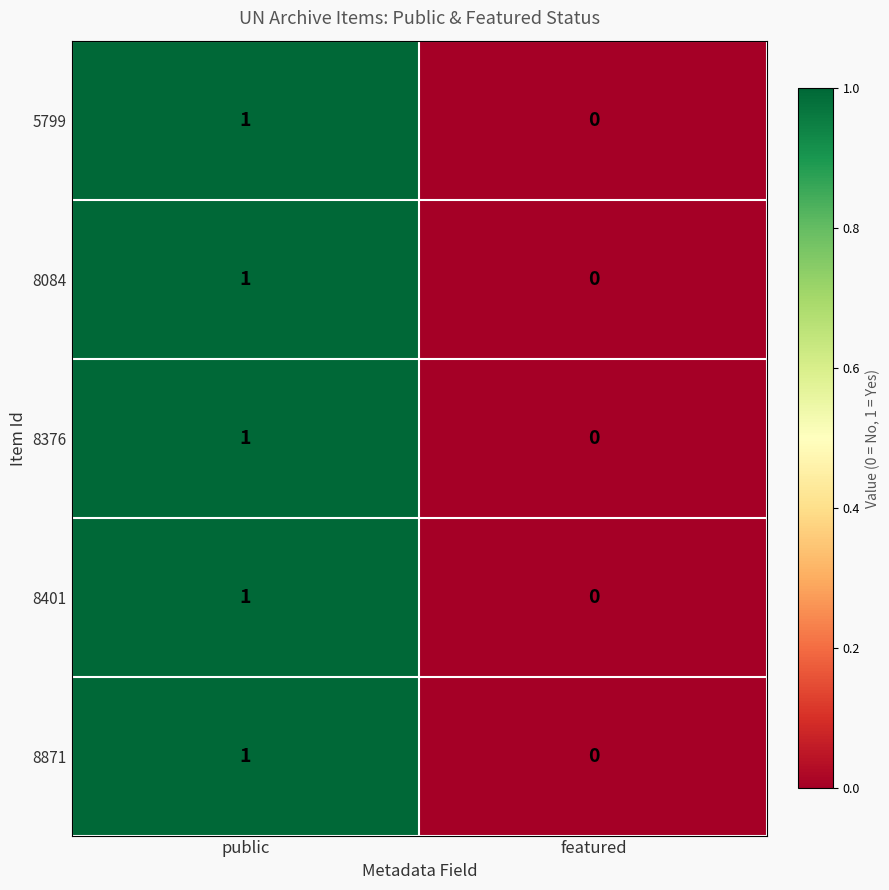

At which label does 5799 reach its minimum?

featured